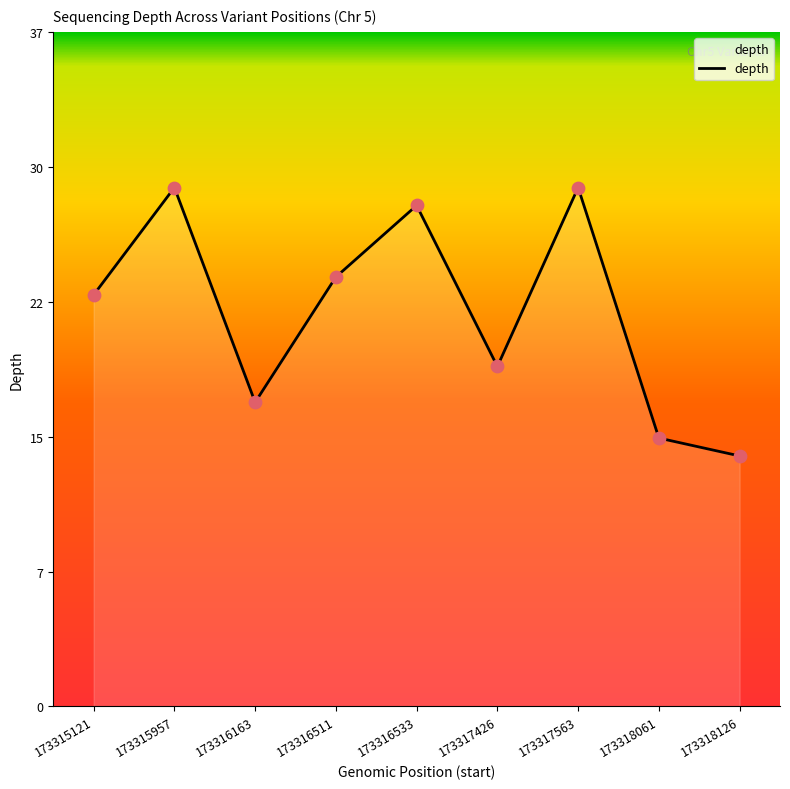

Which has a higher value, 173315121 or 173316511?

173316511